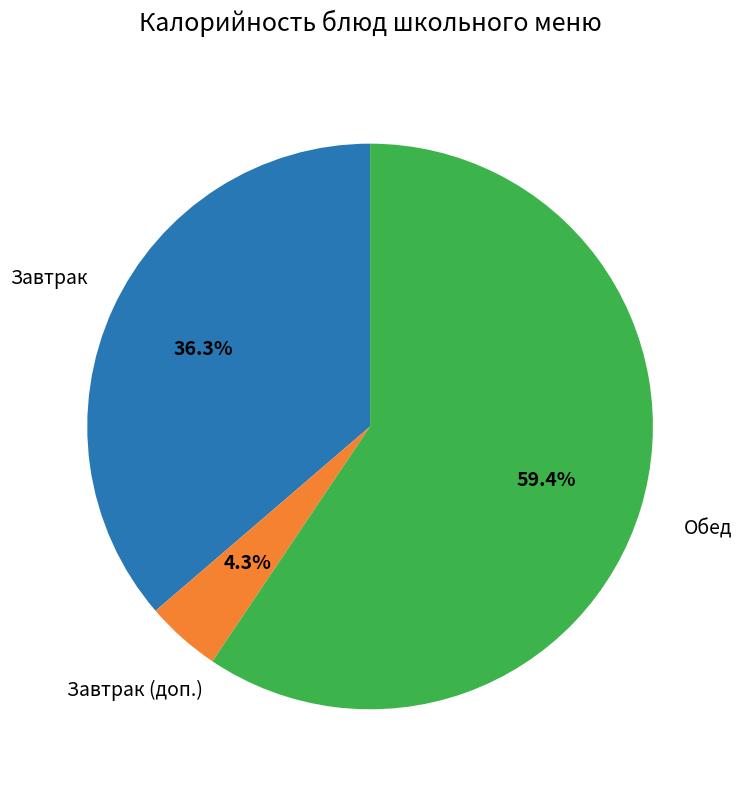

Is there a majority slice in this chart?

Yes